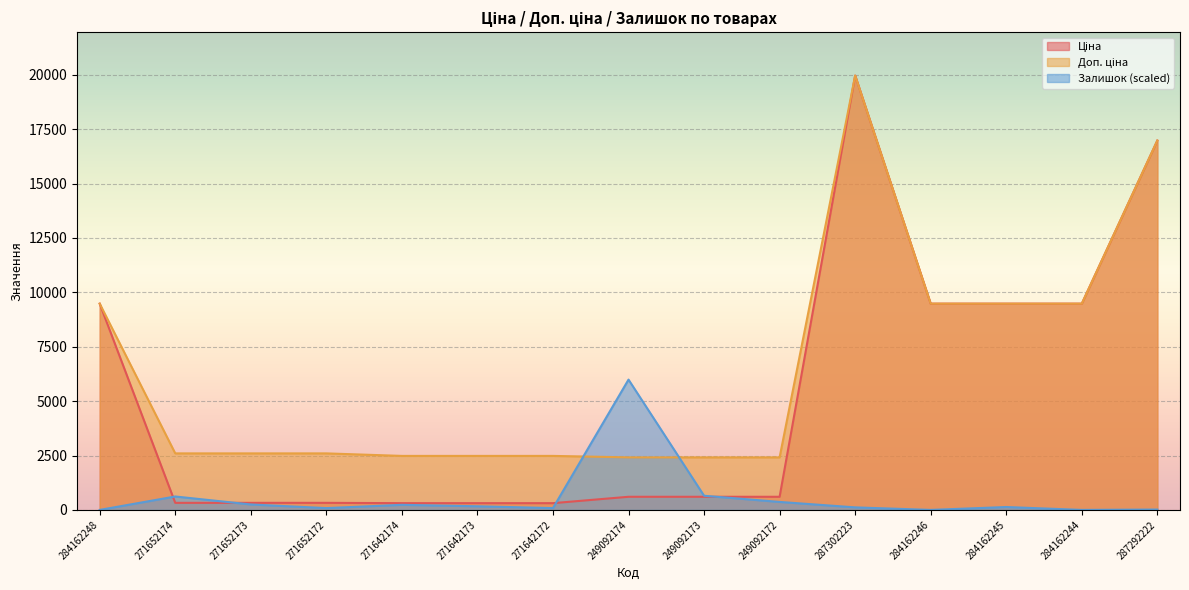

Is the value of Доп. ціна at 284162248 greater than the value of Ціна at 284162244?

No